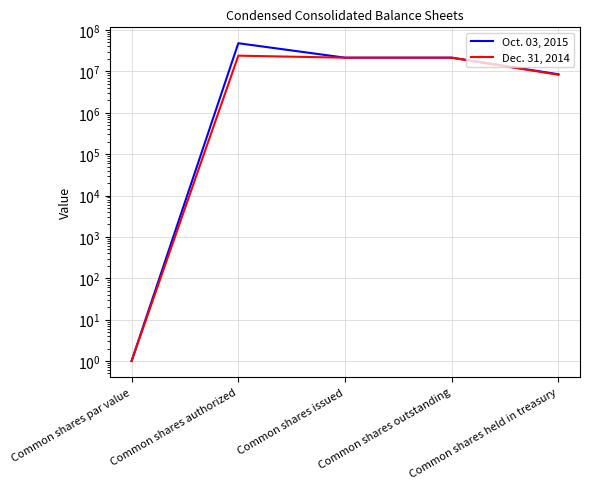

Count the number of data series in this chart.

2